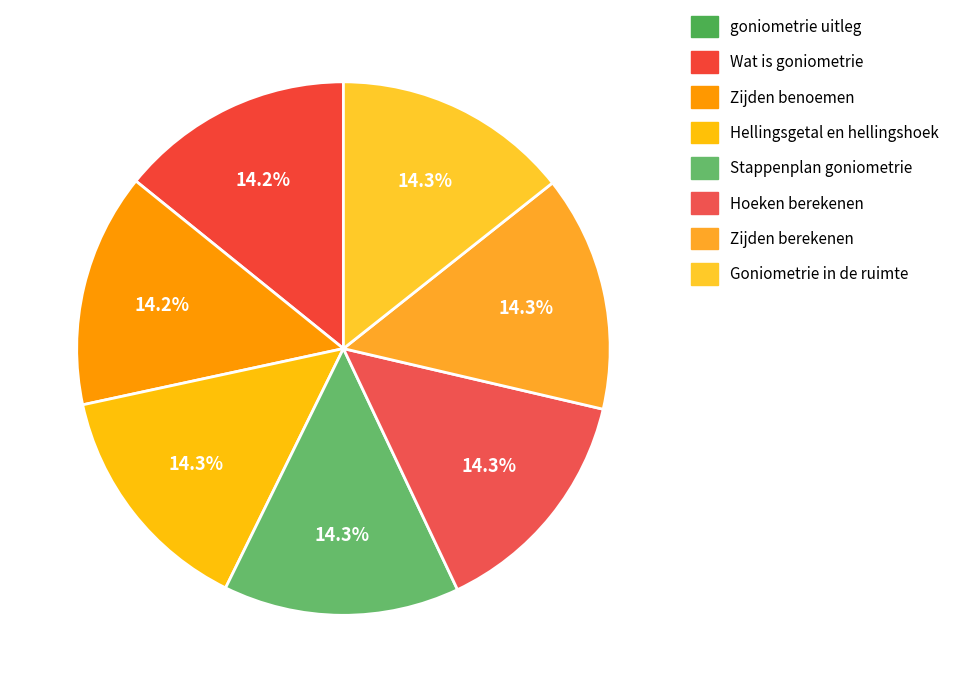

To the nearest percent, what is the combined percentage of Zijden benoemen and Stappenplan goniometrie?

29%